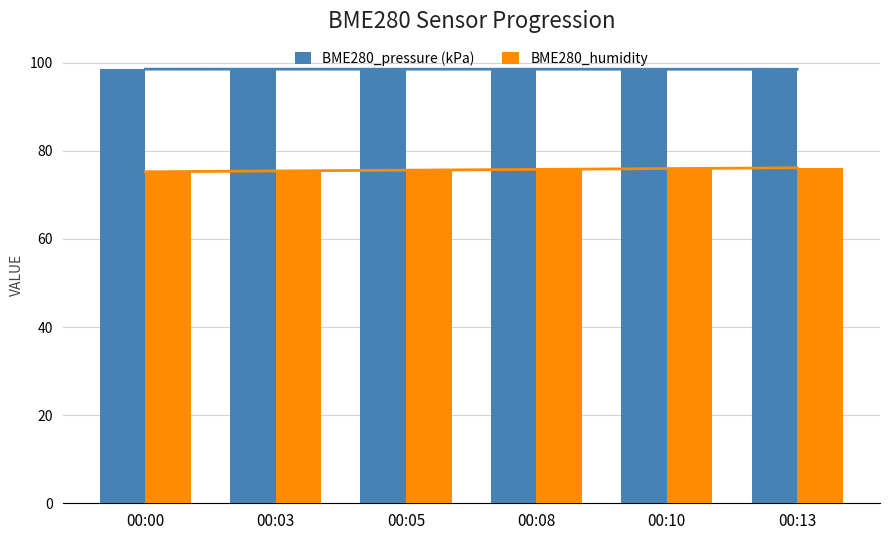

What are all the series names shown in the legend?

BME280_pressure (kPa), BME280_humidity